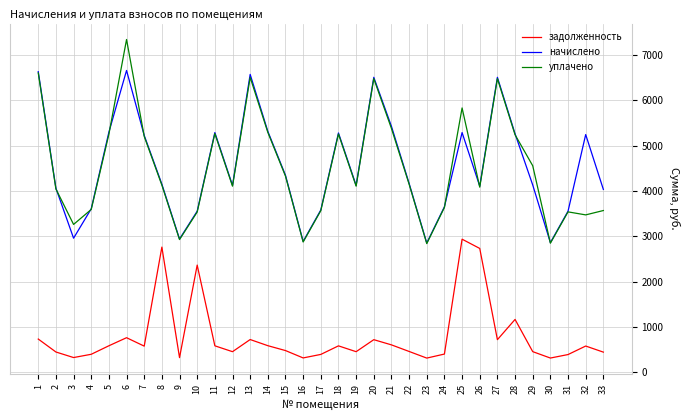

True or false: начислено and задолженность cross at least once.

False